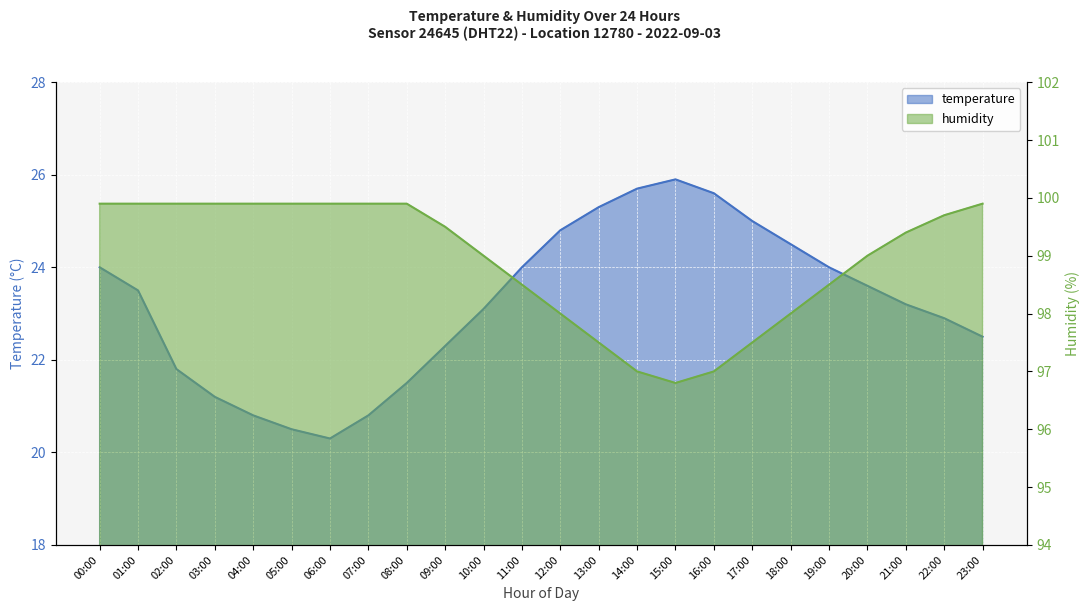

Which series has the largest range (max minus min)?

temperature